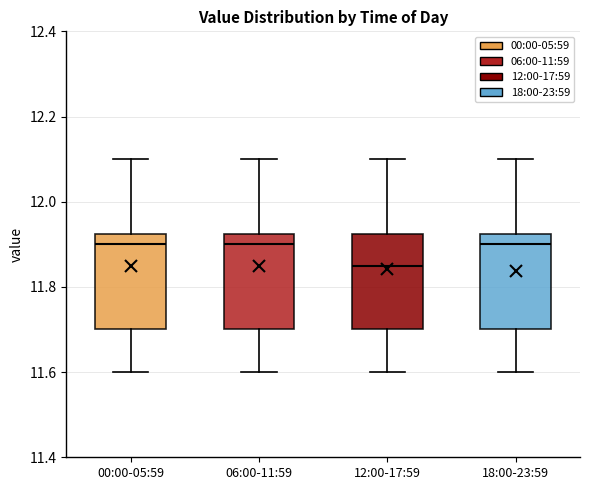

Reading left to right, read every box against the y-axis: the position of its median line, the range the box covers, and the ends of its whiskers. The values are not printed on the chart, so give them approximately, as read against the axis.

00:00-05:59: median 11.90, box 11.70 to 11.92, whiskers 11.60 to 12.10
06:00-11:59: median 11.90, box 11.70 to 11.92, whiskers 11.60 to 12.10
12:00-17:59: median 11.86, box 11.70 to 11.92, whiskers 11.60 to 12.10
18:00-23:59: median 11.90, box 11.70 to 11.92, whiskers 11.60 to 12.10